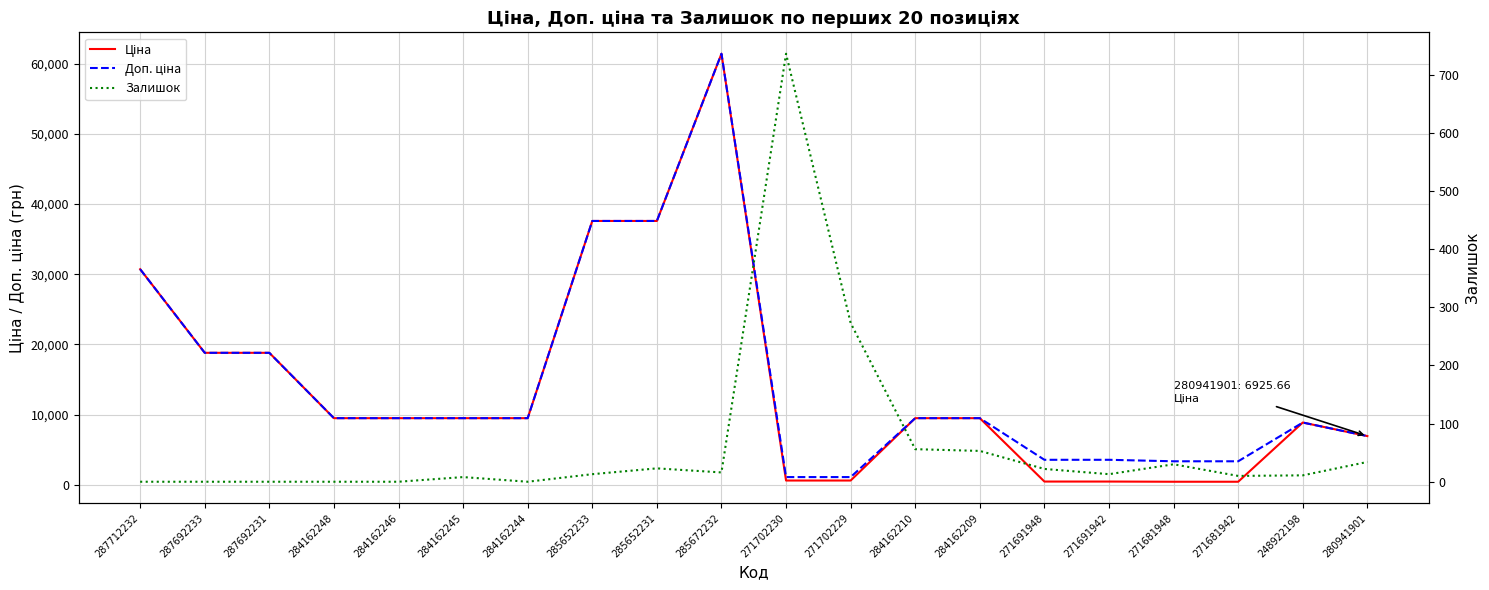

At which label does Доп. ціна first exceed 9480?

287712232